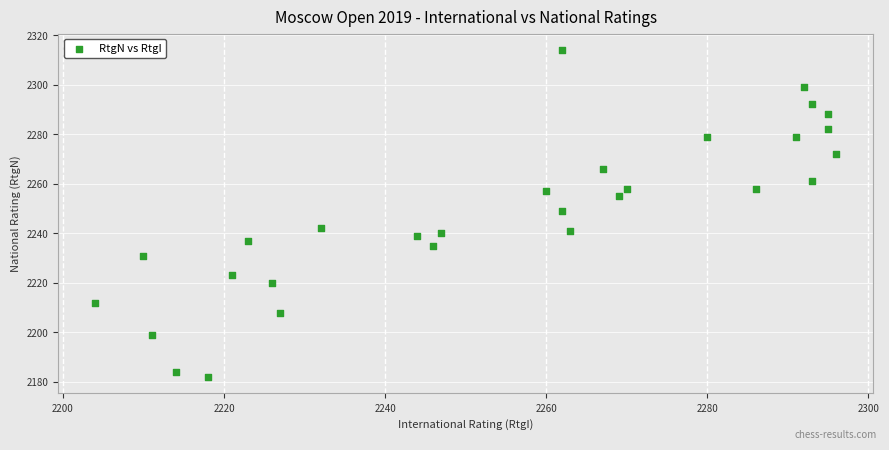

What is the range of X values (max minus min)?

92